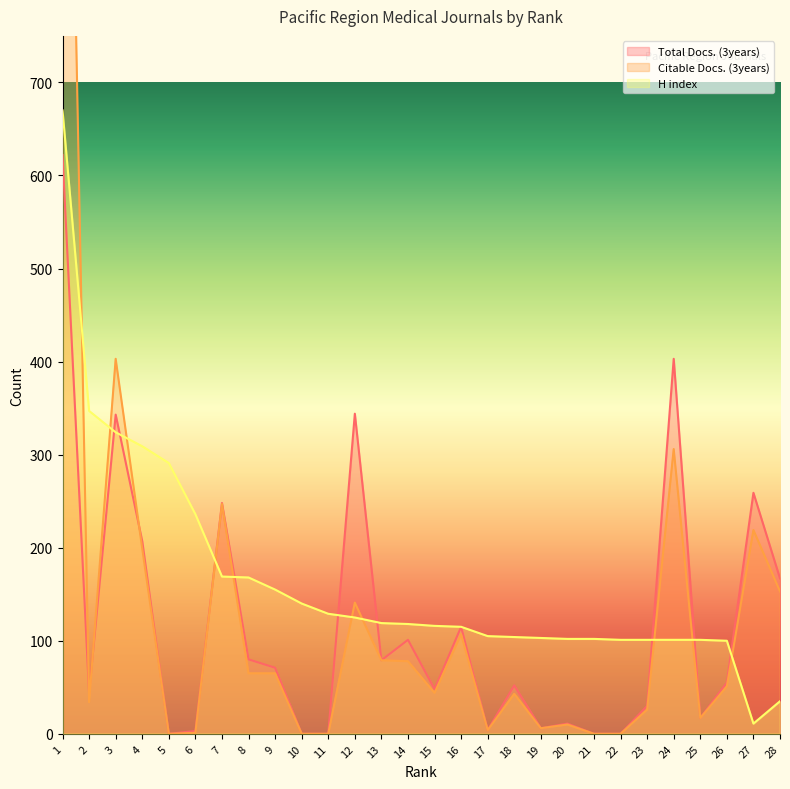

Rank the series at 16 from lowest to highest value.

Citable Docs. (3years), Total Docs. (3years), H index